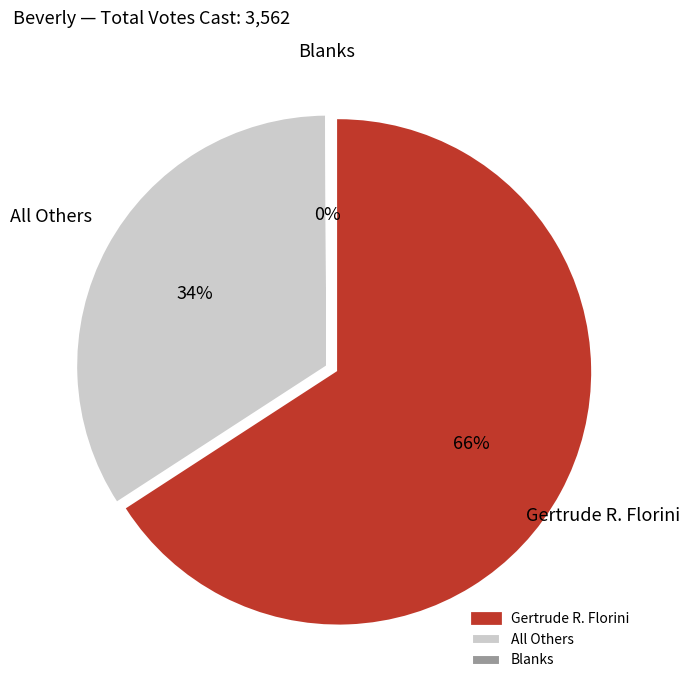

Which category has the smallest portion of the pie?

Blanks